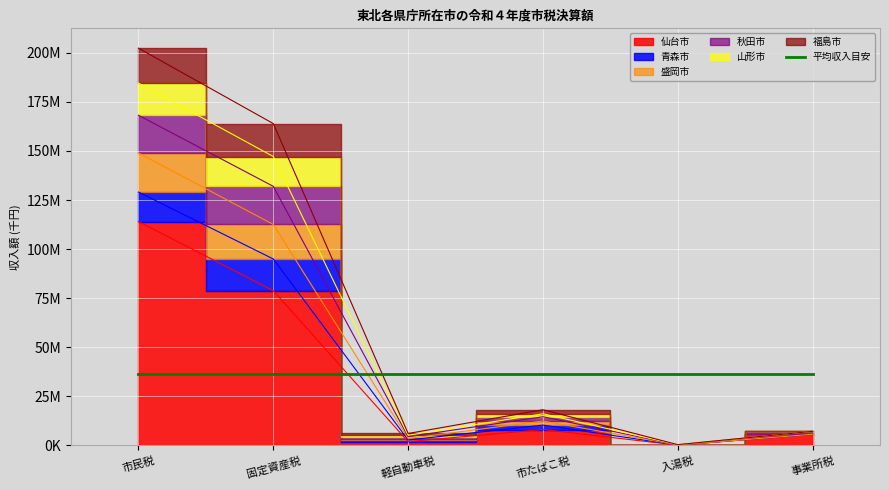

What is the greatest value displayed?

202302953